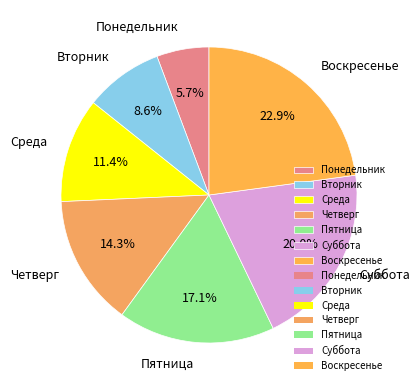

The Суббота slice represents 6% of the pie. True or false?

False